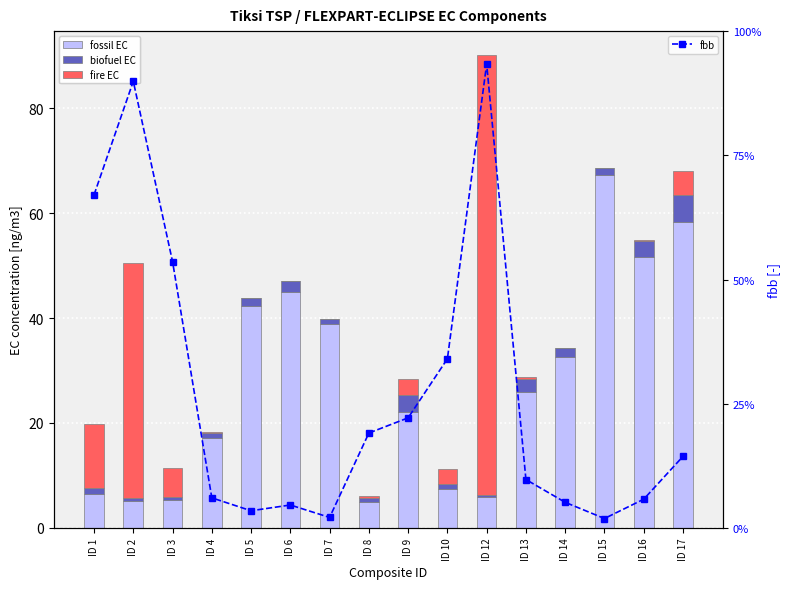

What is the value of the biofuel EC bar at the 4th from the left?

1.0